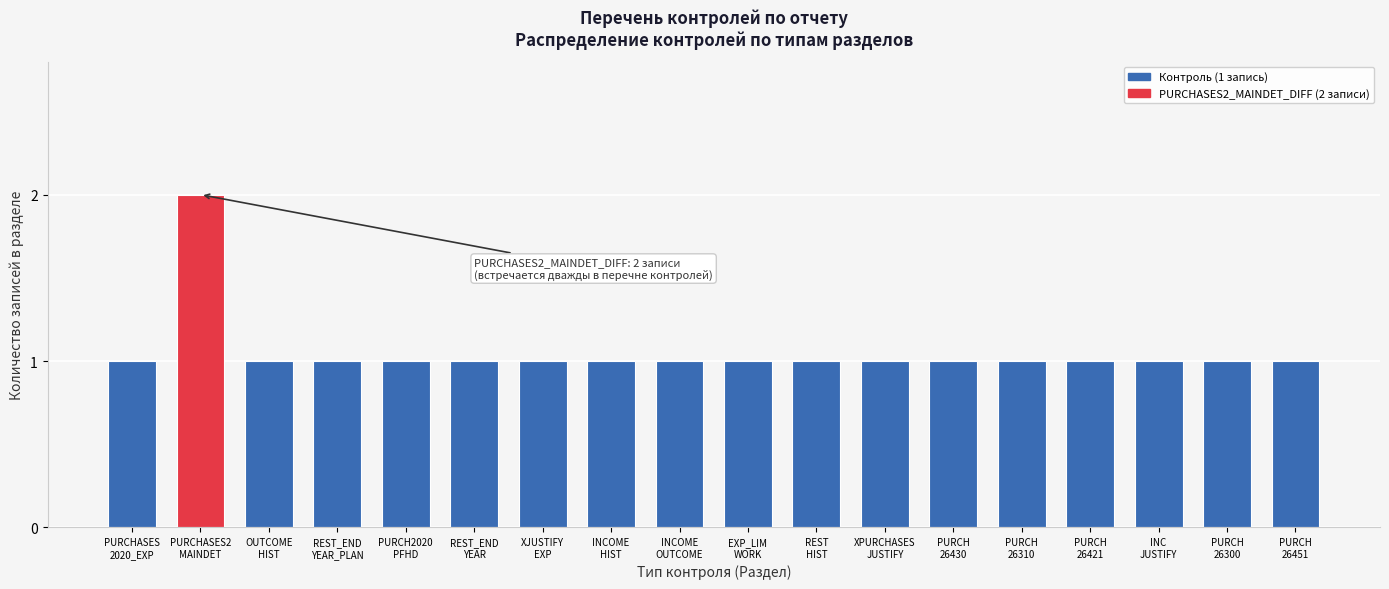

Reading right to left, transcribe all the data shown in this chart.

1	1	1	1	1	1	1	1	1	1	1	1	1	1	1	1	2	1